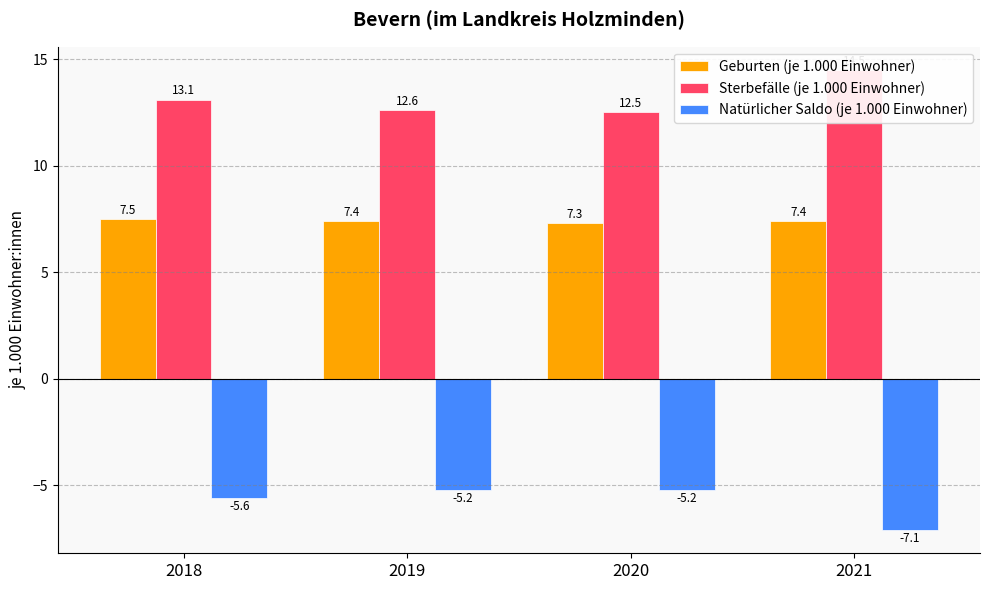

What is the sum of all Natürlicher Saldo (je 1.000 Einwohner) values?

-23.1